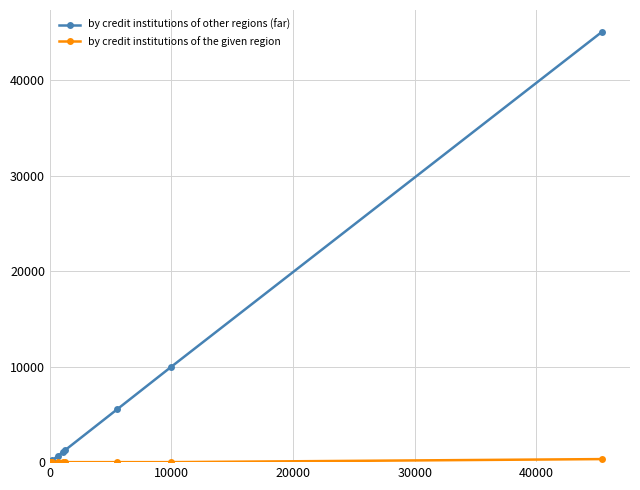

Which series has the largest total across all categories?

by credit institutions of other regions (far)